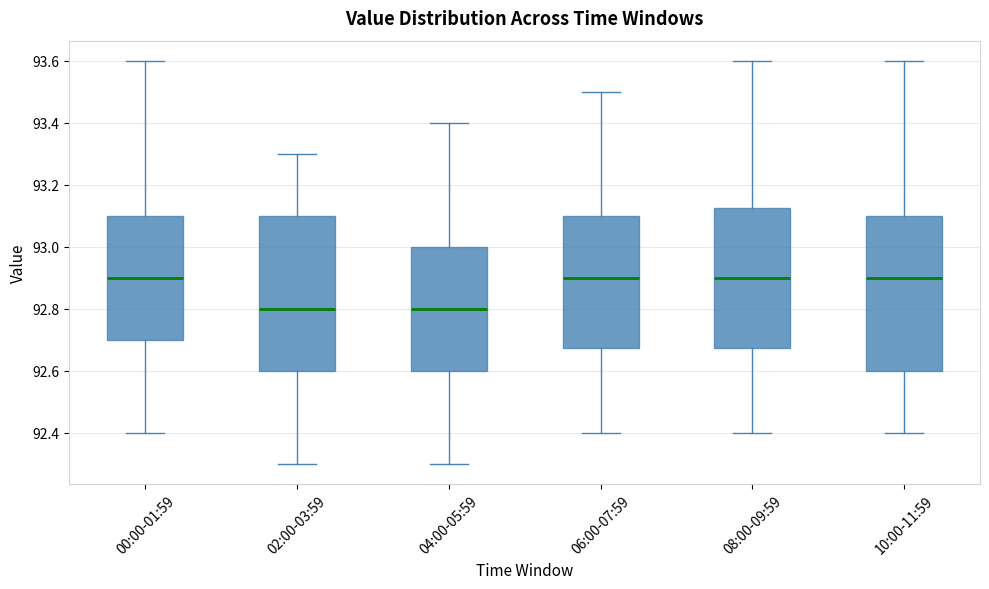

Reading left to right, read every box against the y-axis: the position of its median line, the range the box covers, and the ends of its whiskers. The values are not printed on the chart, so give them approximately, as read against the axis.

00:00-01:59: median 92.90, box 92.70 to 93.10, whiskers 92.40 to 93.60
02:00-03:59: median 92.80, box 92.60 to 93.10, whiskers 92.30 to 93.30
04:00-05:59: median 92.80, box 92.60 to 93.00, whiskers 92.30 to 93.40
06:00-07:59: median 92.90, box 92.68 to 93.10, whiskers 92.40 to 93.50
08:00-09:59: median 92.90, box 92.68 to 93.12, whiskers 92.40 to 93.60
10:00-11:59: median 92.90, box 92.60 to 93.10, whiskers 92.40 to 93.60